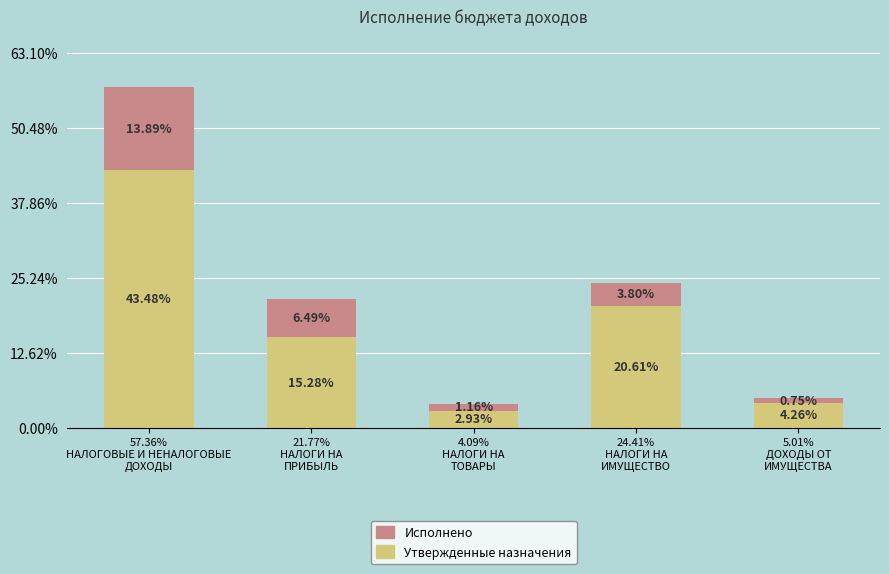

Are the bars horizontal?

No